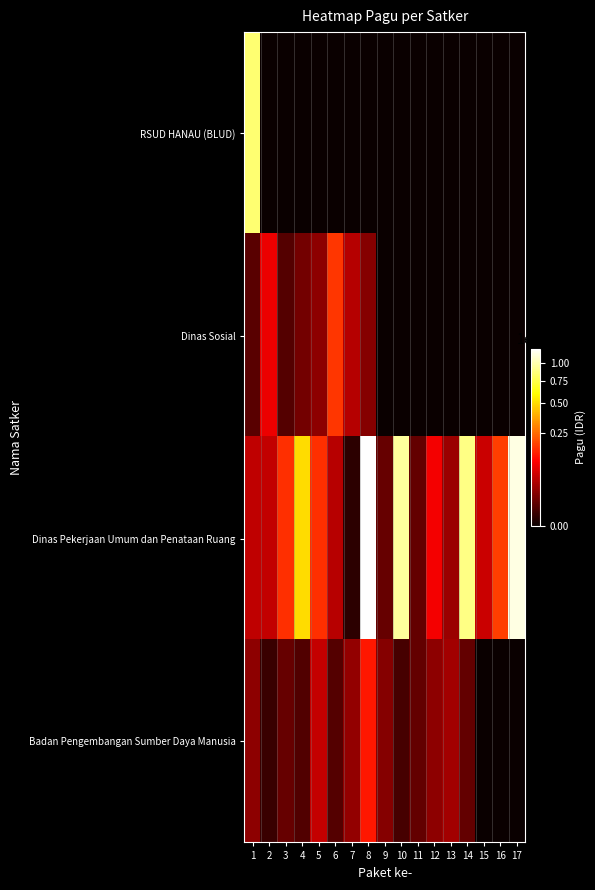

Reading left to right, what are all the values shown in this chart?

RSUD HANAU (BLUD): 1=846300000	2=0	3=0	4=0	5=0	6=0	7=0	8=0	9=0	10=0	11=0	12=0	13=0	14=0	15=0	16=0	17=0
Dinas Sosial: 1=6000000	2=81778000	3=5000000	4=12500000	5=21100000	6=167900000	7=41600000	8=18000000	9=0	10=0	11=0	12=0	13=0	14=0	15=0	16=0	17=0
Dinas Pekerjaan Umum dan Penataan Ruang: 1=48500000	2=50000000	3=154840000	4=499932000	5=154650000	6=42800000	7=800000	8=1244880000	9=8820000	10=959971000	11=8160000	12=90900000	13=27200000	14=896402000	15=54150000	16=176600000	17=1154145000
Badan Pengembangan Sumber Daya Manusia: 1=21435851	2=1650000	3=9001057	4=4675000	5=51337383	6=5100000	7=23508875	8=127409795	9=18570000	10=3069800	11=8130750	12=21624000	13=30660000	14=8471520	15=0	16=0	17=0